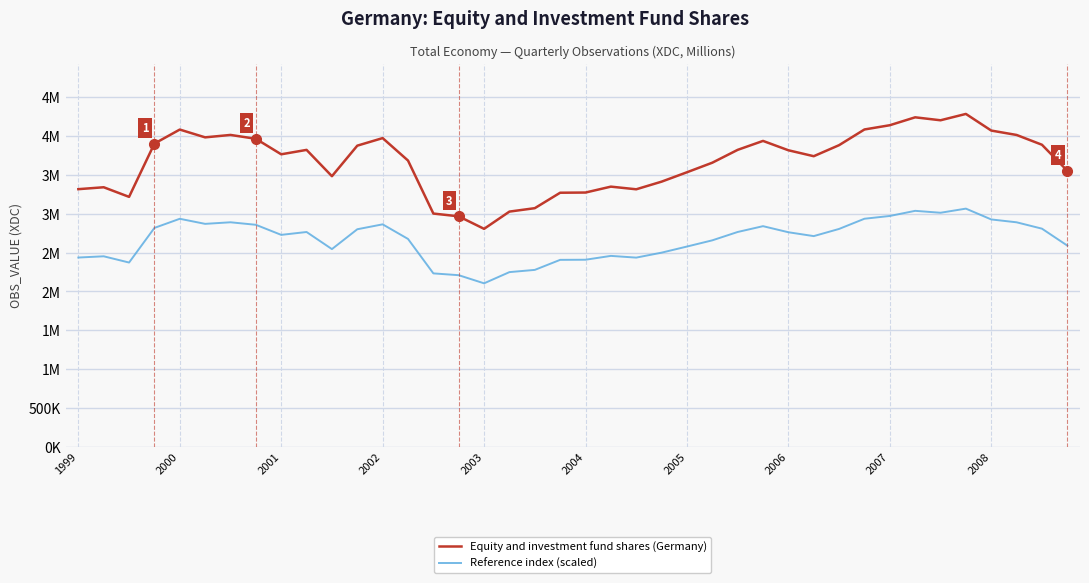

Reading left to right, extract all data points from this chart.

Equity and investment fund shares (Germany): 3317991.0	3342610.0	3218819.0	3905032.0	4085803.0	3985301.0	4016617.0	3966764.0	3767142.0	3823928.0	3484974.0	3878350.0	3975779.0	3686683.0	3003877.0	2968029.0	2806921.0	3029110.0	3073173.0	3272124.0	3274578.0	3350601.0	3316454.0	3414785.0	3535696.0	3658899.0	3824348.0	3939556.0	3819057.0	3742570.0	3884865.0	4086871.0	4141654.0	4243499.0	4205355.0	4287150.0	4072878.0	4016145.0	3890038.0	3554720.0
Reference index (scaled): 2437386.2	2453388.6	2372924.5	2818962.9	2936464.1	2871137.8	2891493.2	2859088.7	2729334.4	2766245.3	2545925.2	2801619.6	2864948.5	2677036.1	2233212.1	2209911.0	2105190.8	2249613.6	2278254.5	2407572.7	2409167.8	2458582.8	2436387.2	2500302.4	2578894.5	2658976.5	2766518.3	2841403.5	2763079.2	2713362.6	2805854.4	2937158.2	2972767.2	3038966.5	3014172.9	3067339.6	2928062.8	2891186.4	2809216.8	2591260.1